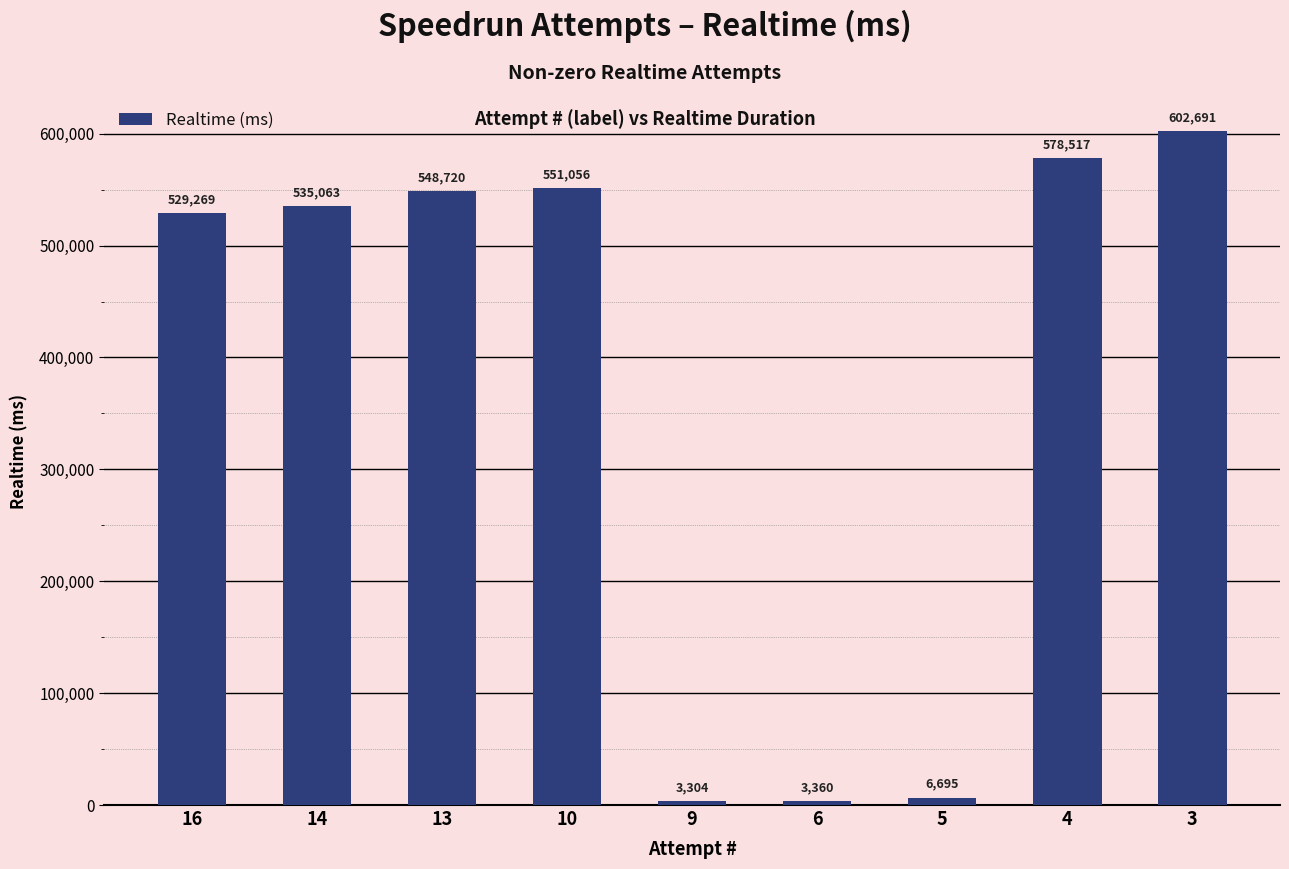

Reading left to right, what are all the values shown in this chart?

529269	535063	548720	551056	3304	3360	6695	578517	602691